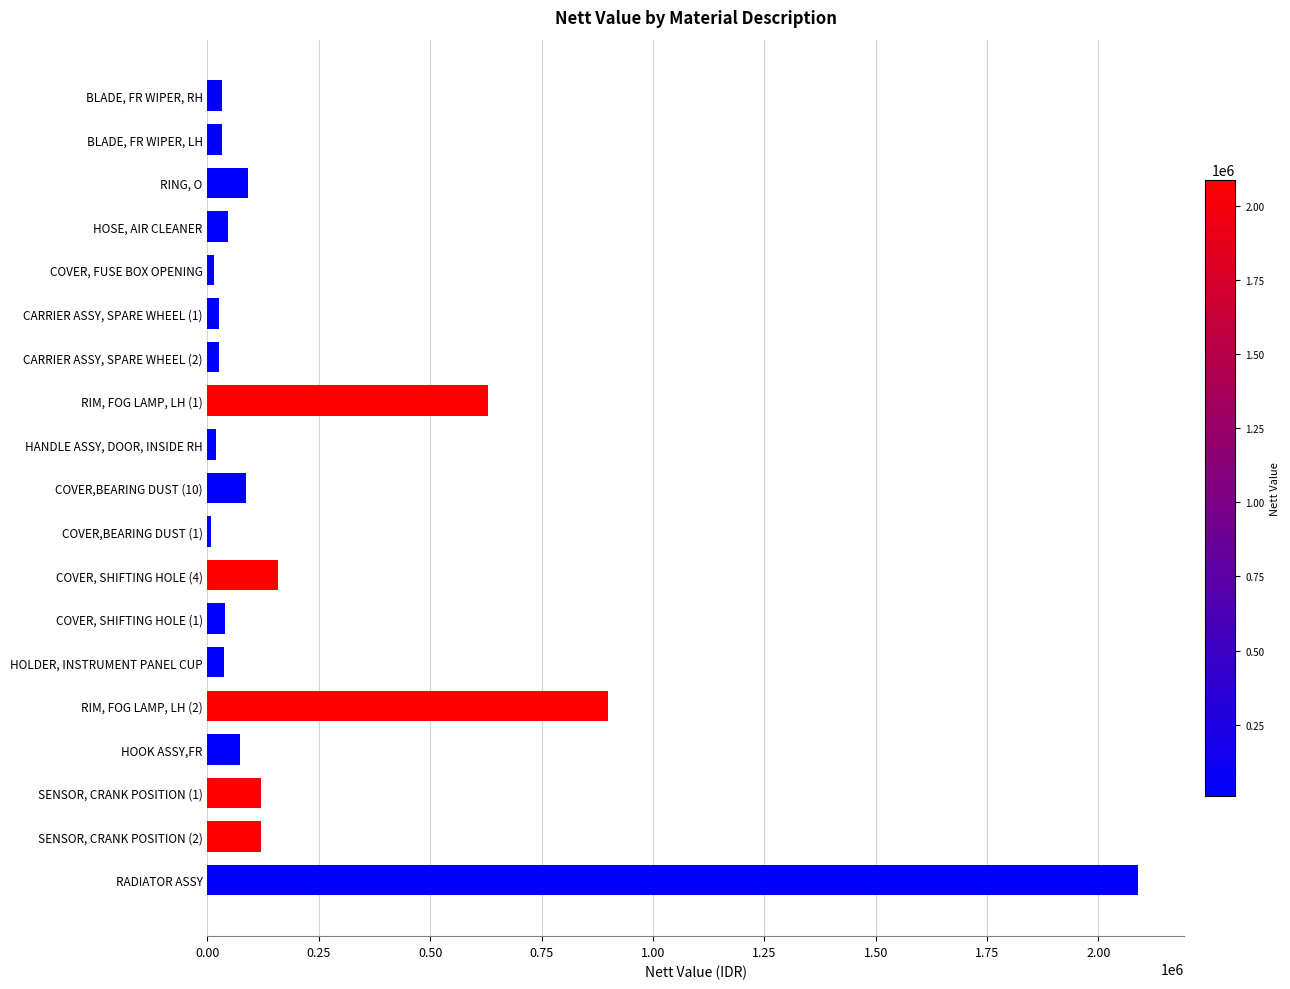

What is the difference between the maximum and second lowest values?

2072461